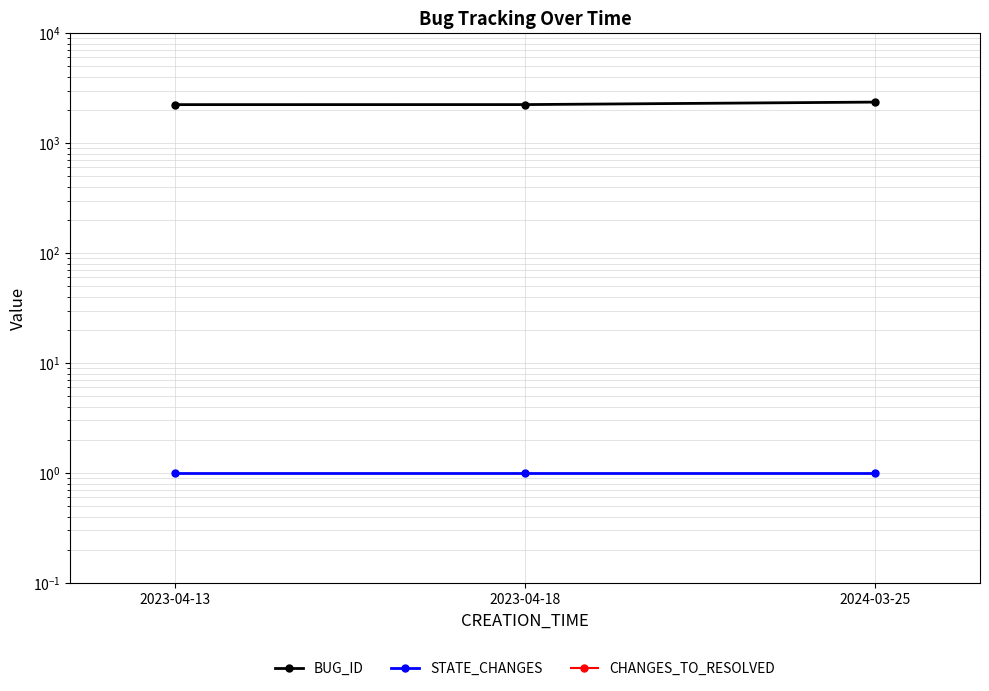

What is the label of the 2nd point from the left?

2023-04-18